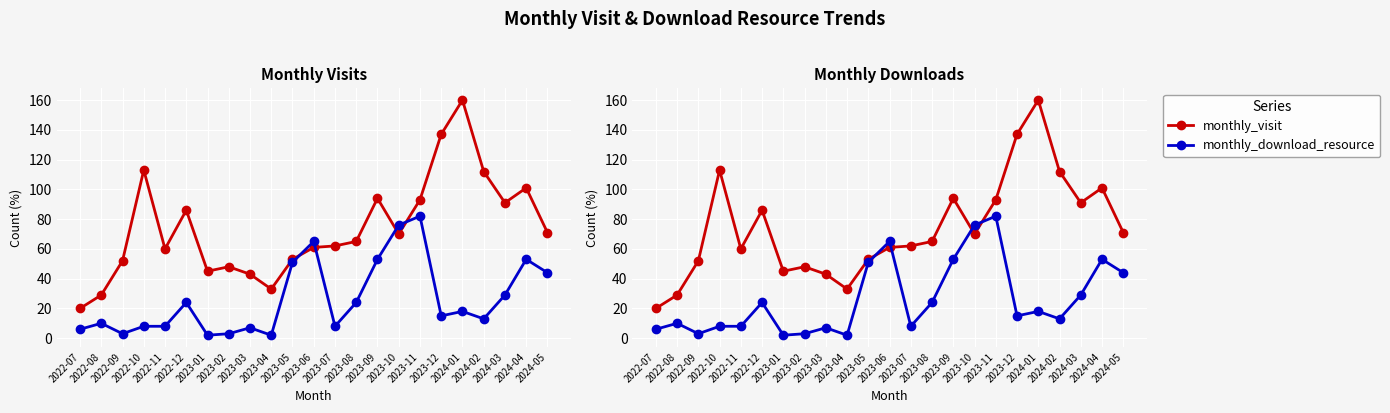

What is the difference between the maximum and minimum values in the monthly_visit series?

140